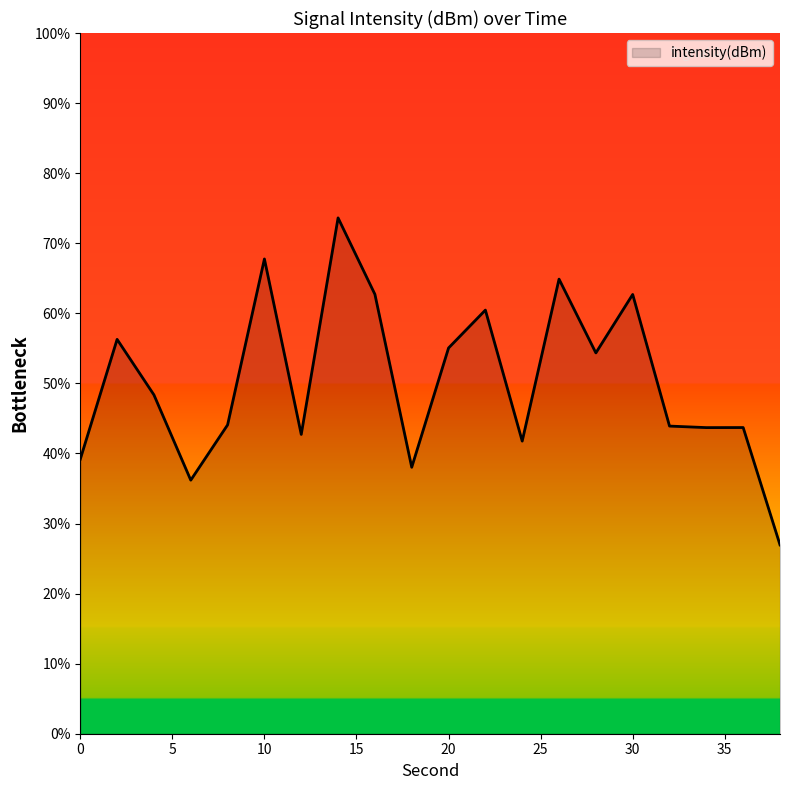

What is the maximum value shown in the chart?

73.6